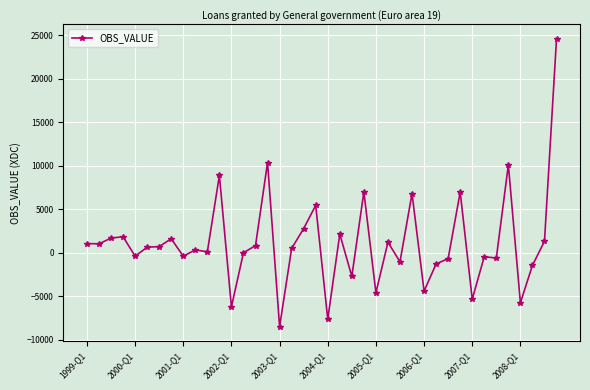

Count the number of categories in the chart.

40